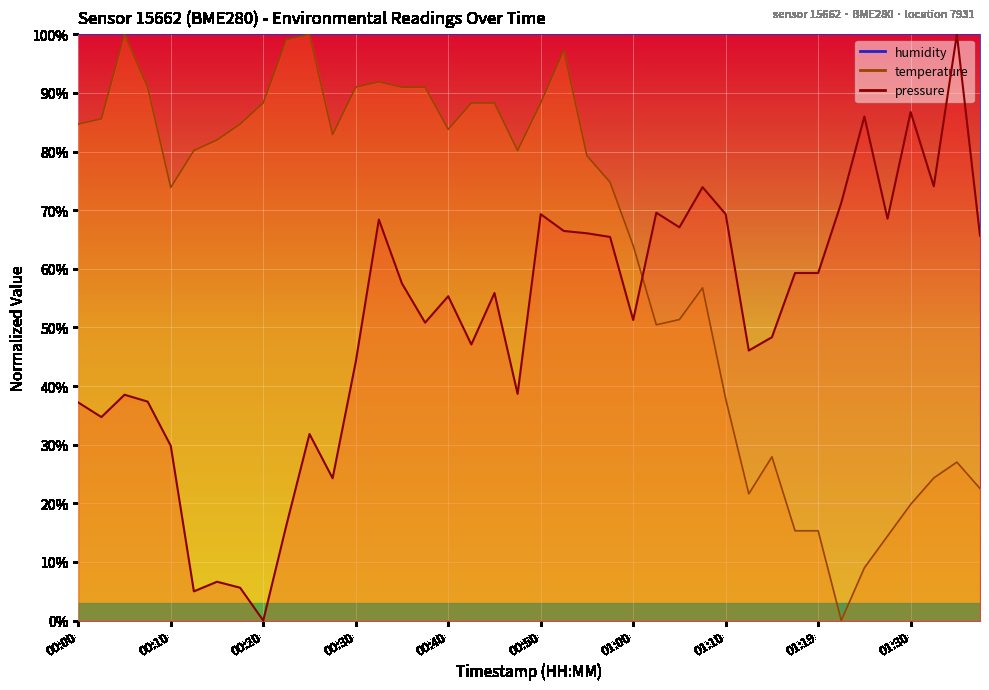

Which has a higher value, 01:05 or 00:55?

01:05